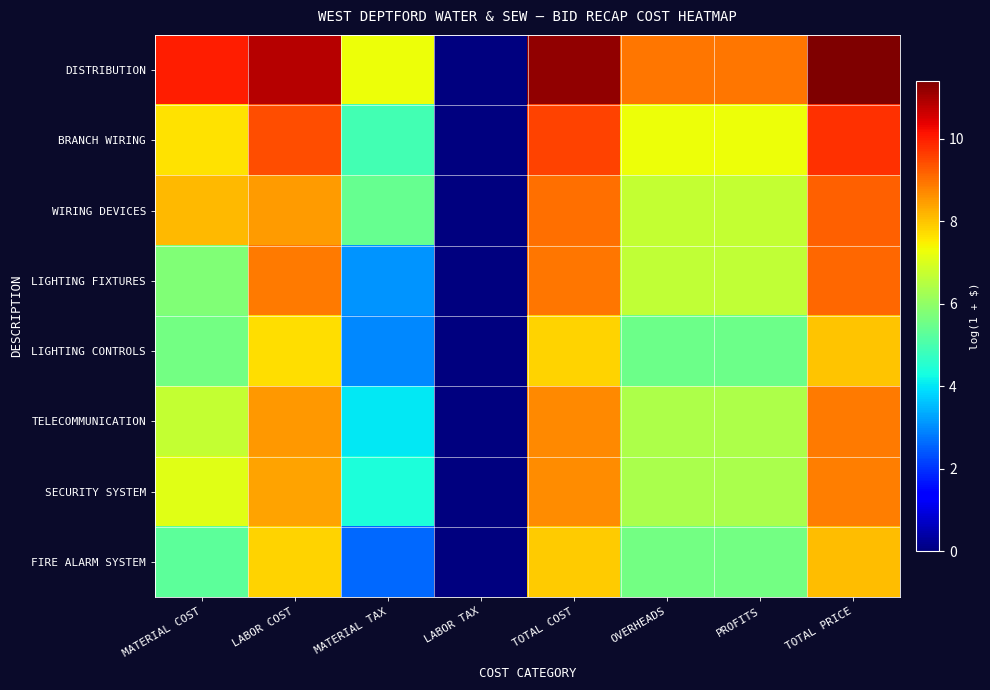

Between MATERIAL COST and MATERIAL TAX, which series saw the biggest shift?

DISTRIBUTION